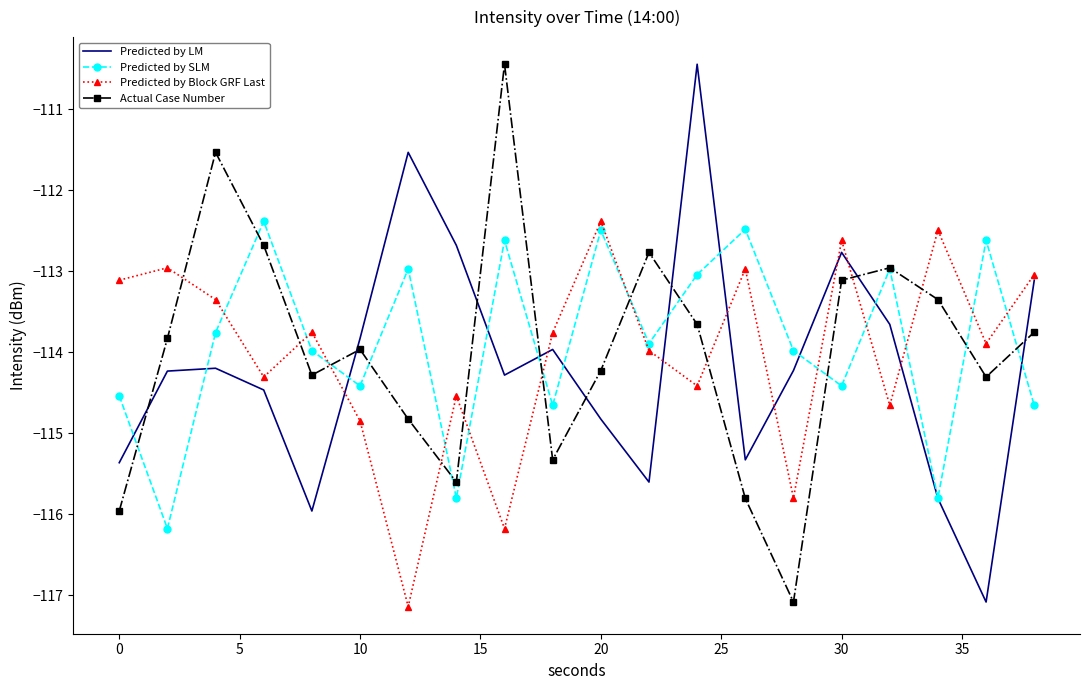

What is the smallest value displayed?

-117.1